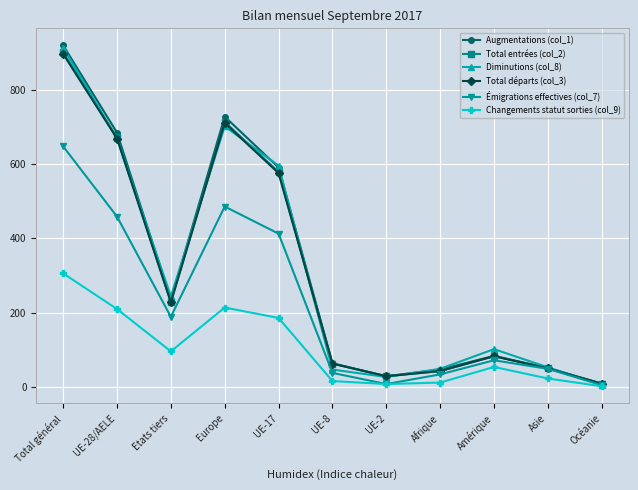

Does the chart display data point markers on the line(s)?

Yes